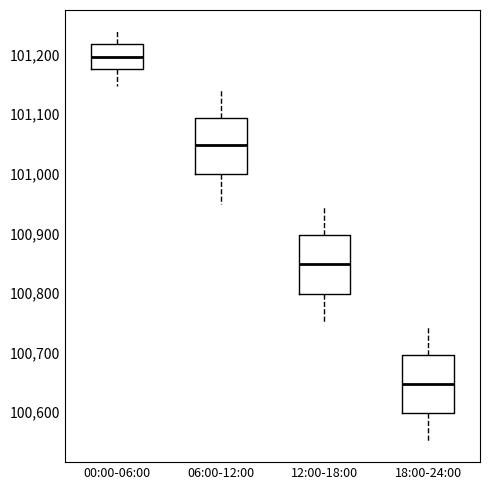

Which box's median line is the lowest?

18:00-24:00